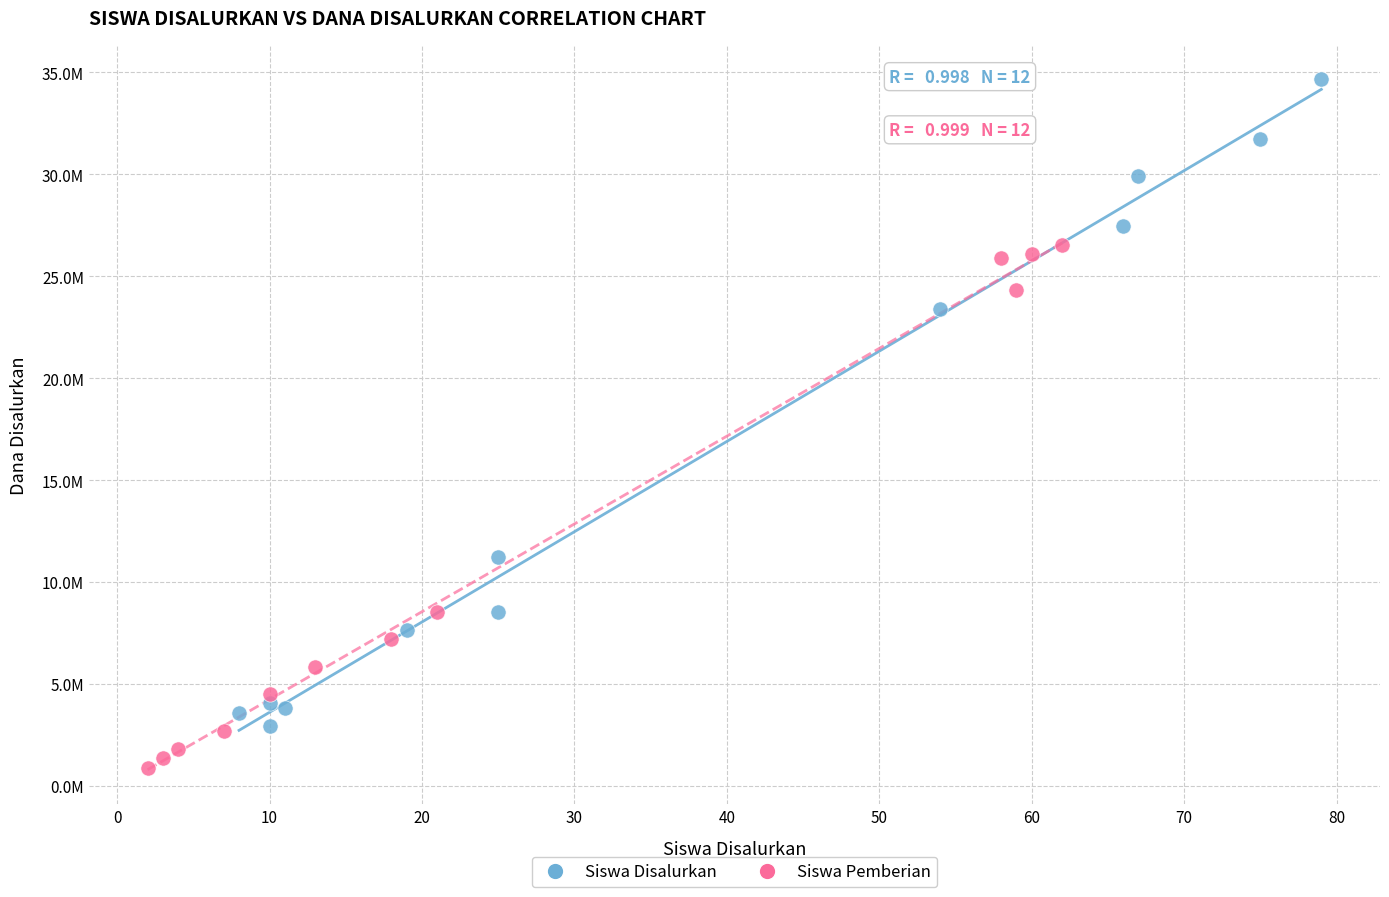

Which series reaches the maximum Y coordinate?

Siswa Disalurkan